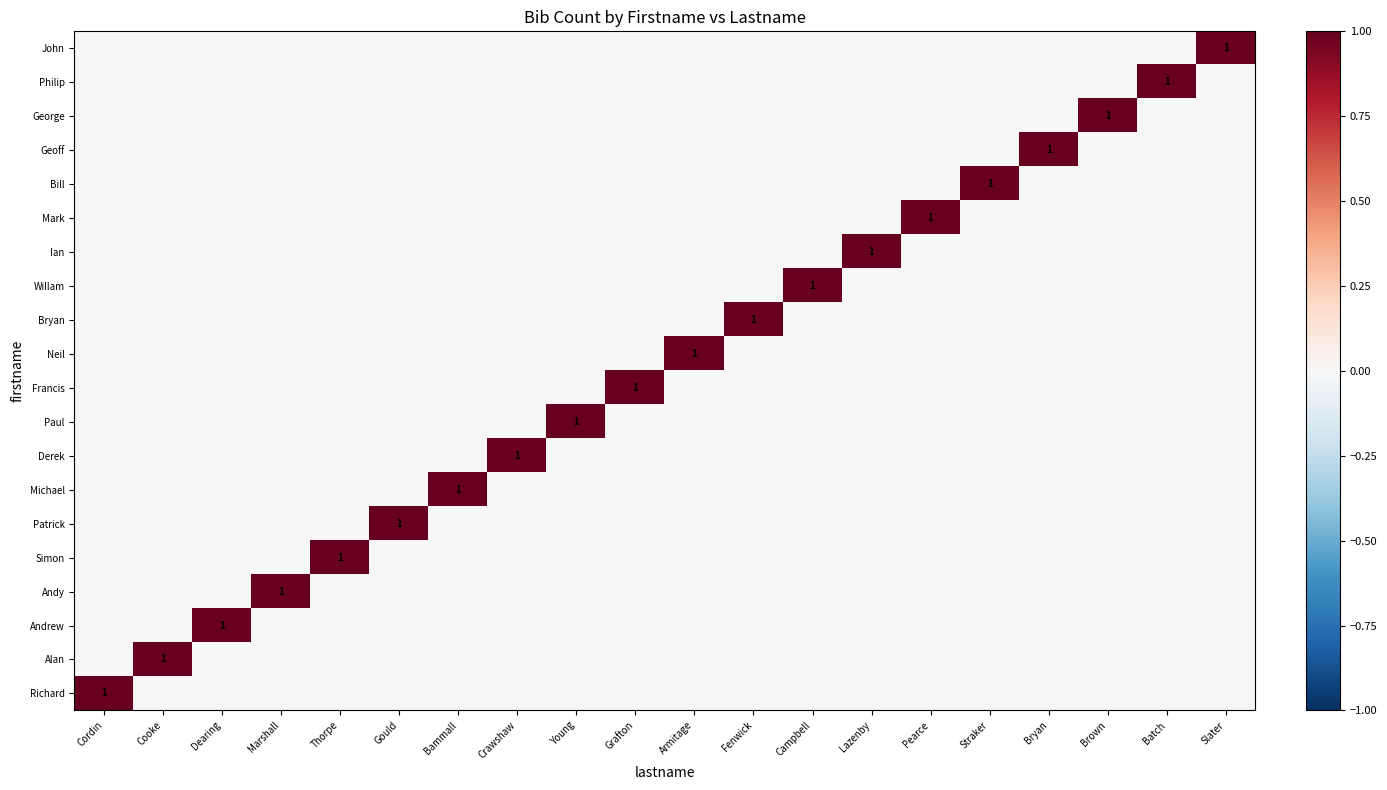

Is it true that Neil equals -1 at Batch?

False